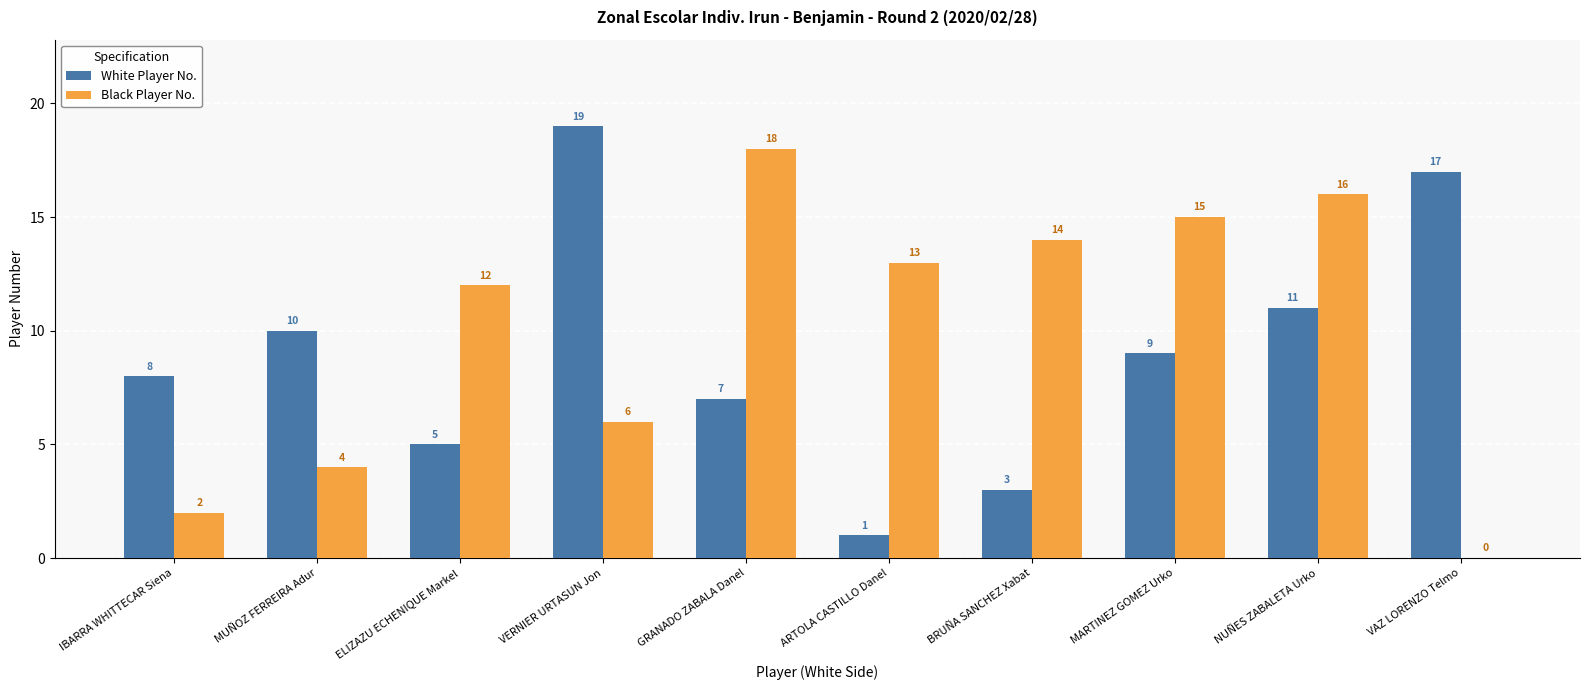

Read the Black Player No. value at ELIZAZU ECHENIQUE Markel.

12